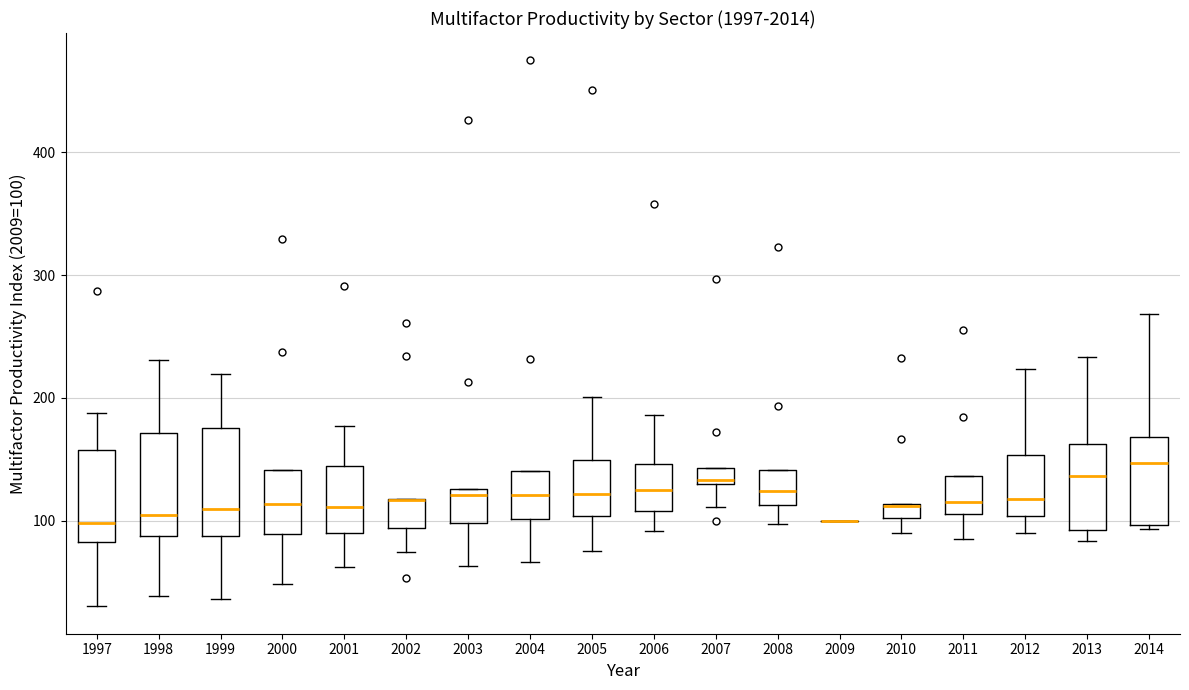

Where is the lower edge of the box at x = 2002 on the y-axis? The values are not printed on the chart, so give them approximately, as read against the axis.

90